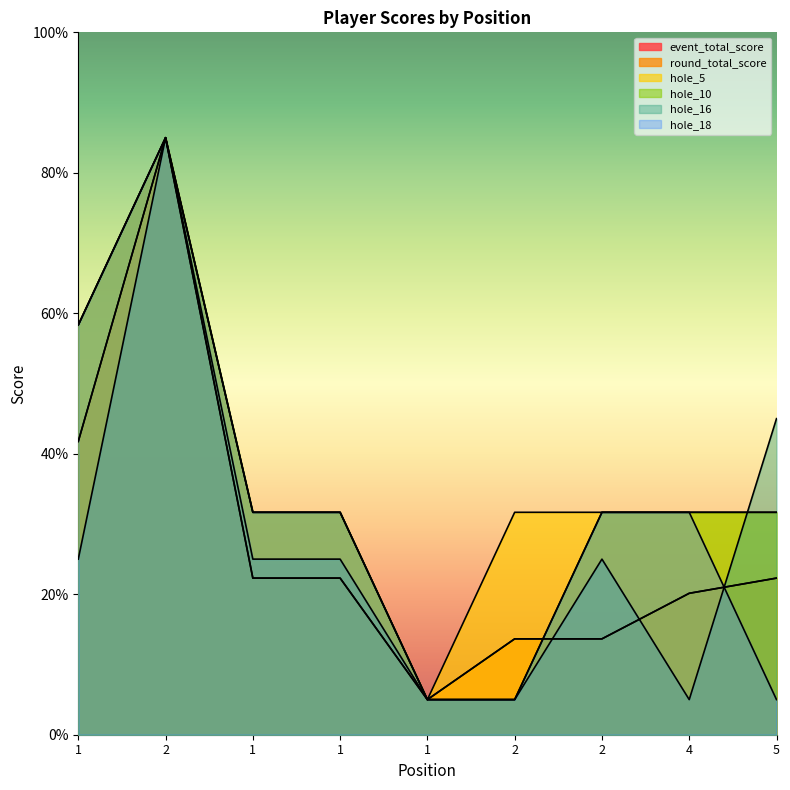

At which category is the sum across all series the highest?

2